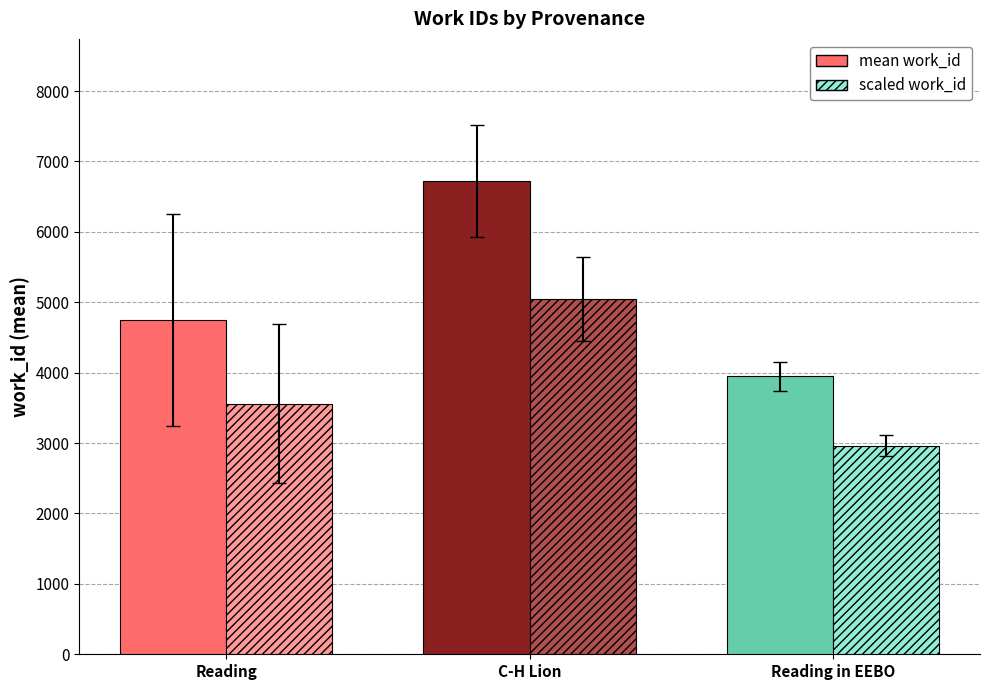

What is the spread (max minus min) of values at Reading?

1187.1